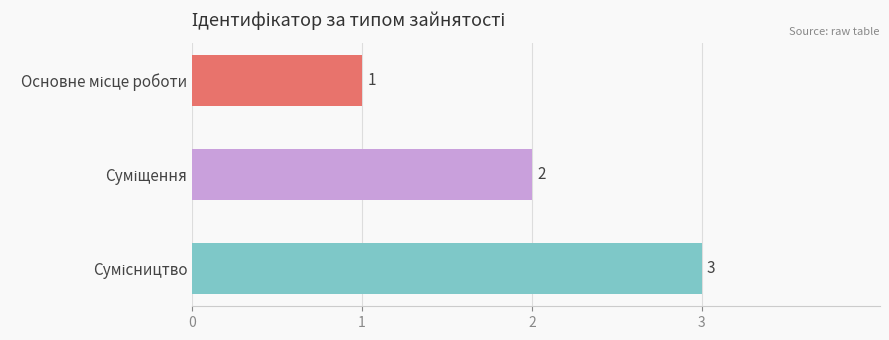

What is the smallest value displayed?

1